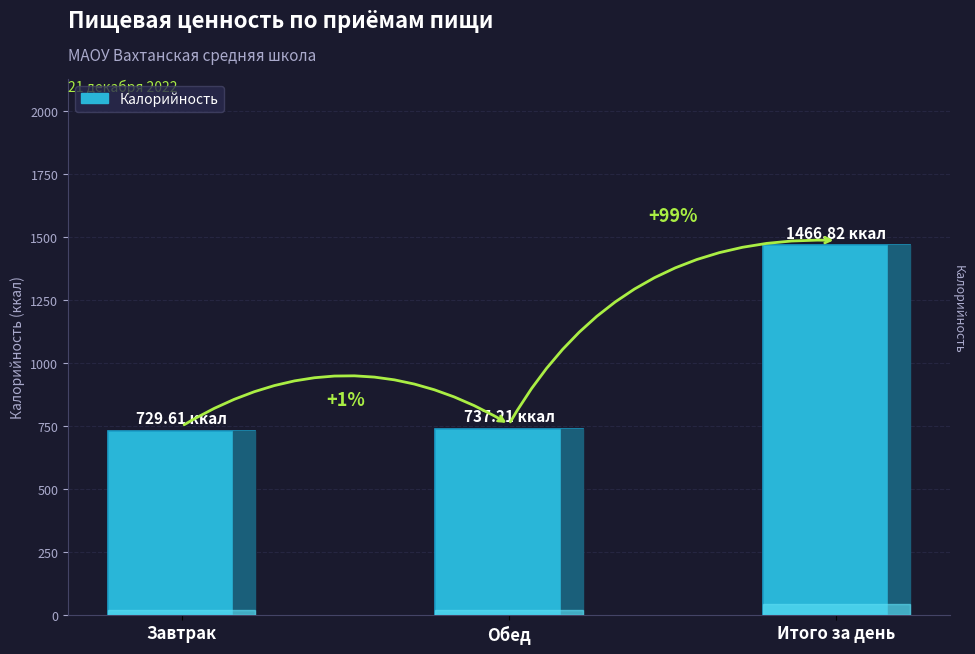

What is the maximum value shown in the chart?

1466.8